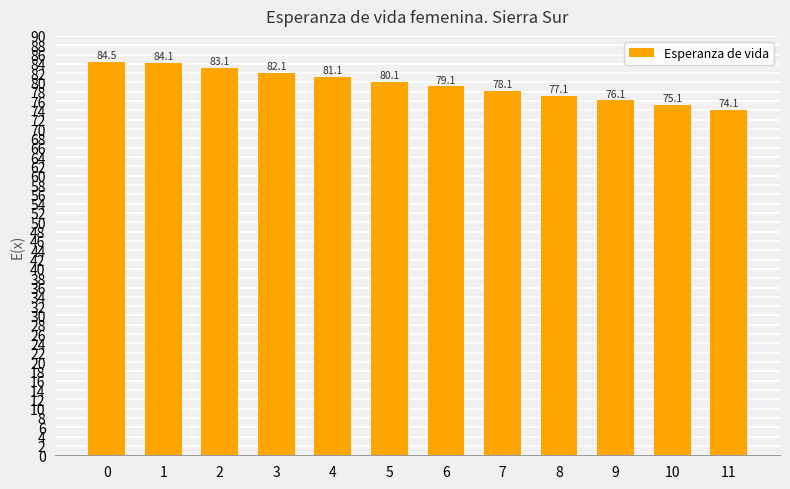

Rank the categories by value from lowest to highest.

11, 10, 9, 8, 7, 6, 5, 4, 3, 2, 1, 0